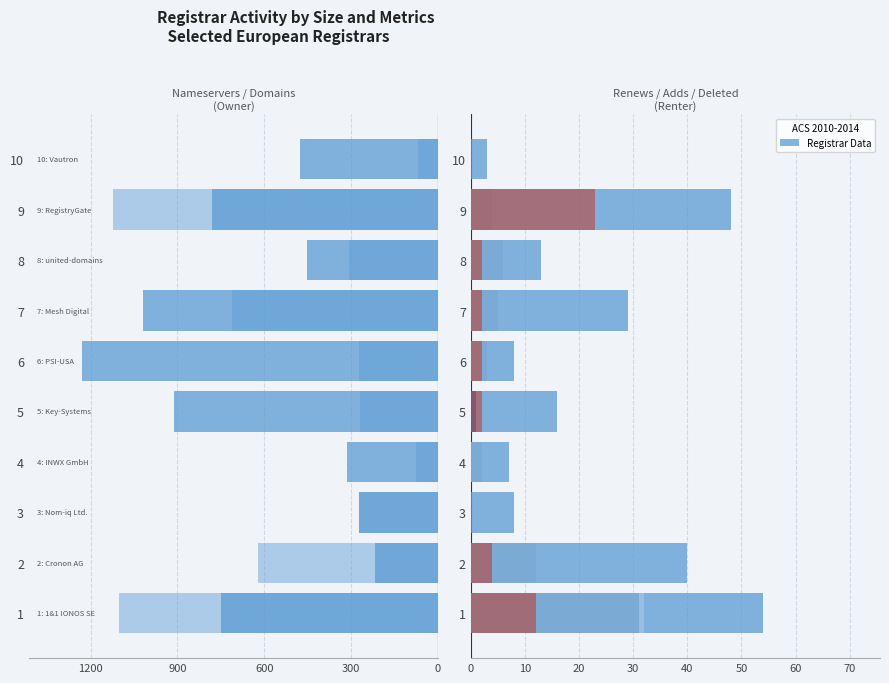

True or false: attempted-adds has a value of 4 at 6.

False